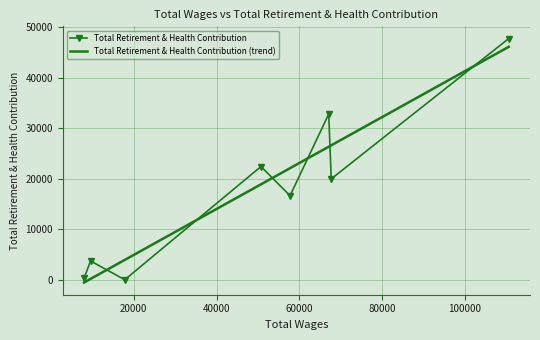

What is the maximum value for Total Retirement & Health Contribution?

47797.0